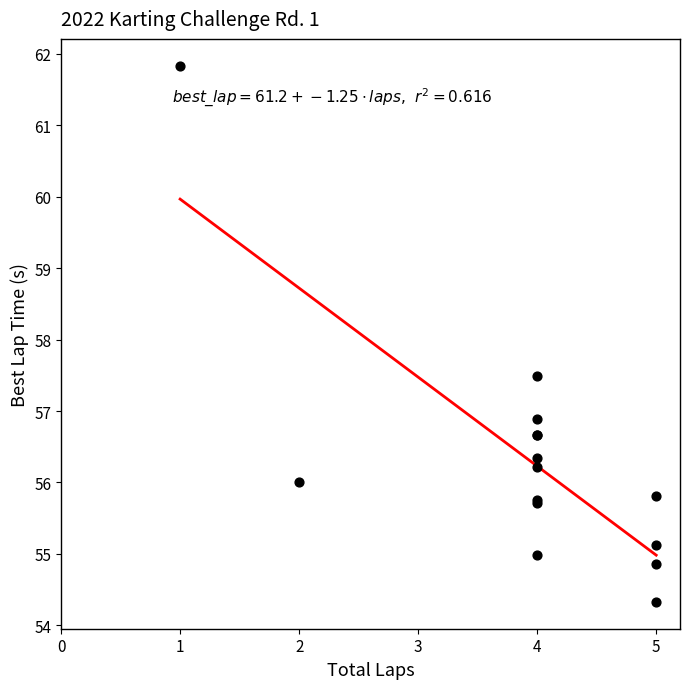

What Y value in the scatter plot is closest to 58?

57.5